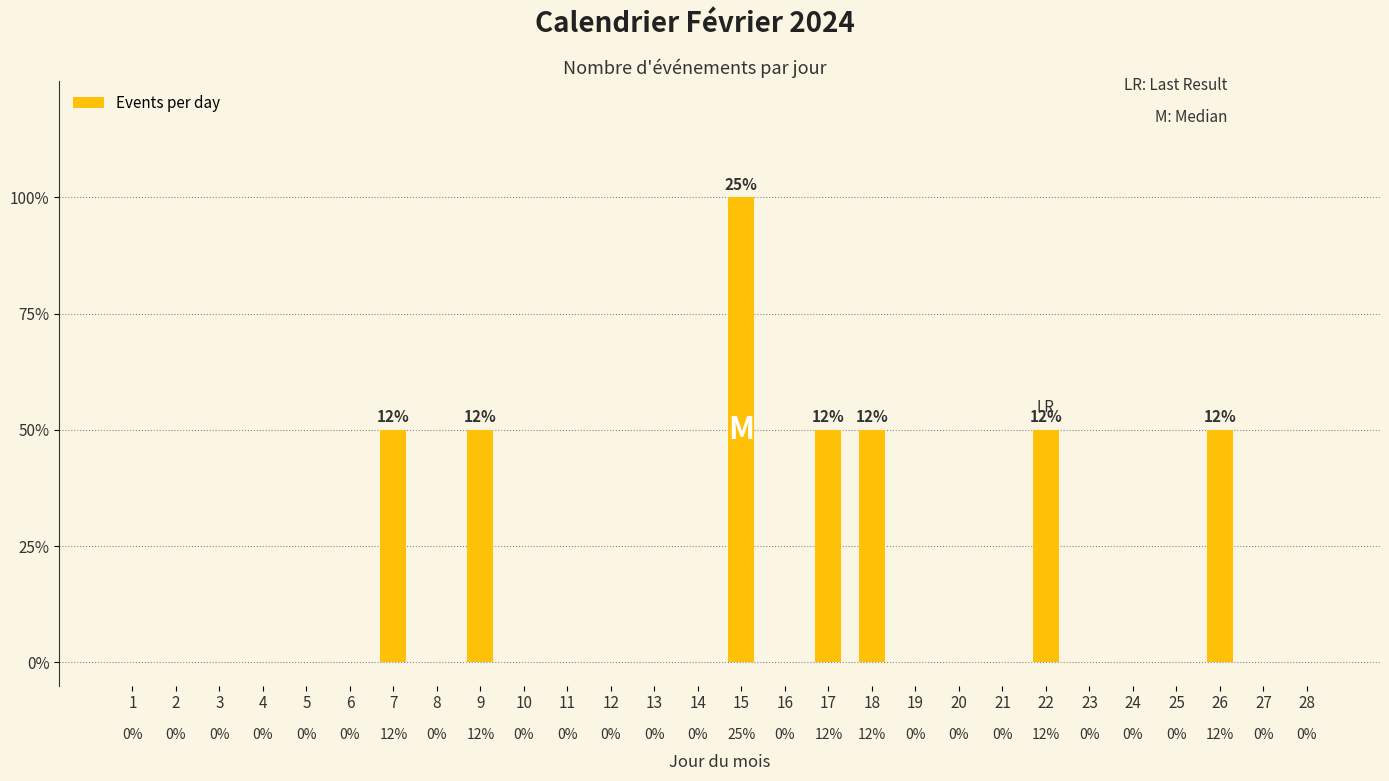

At which category does the chart reach its minimum across all series?

1